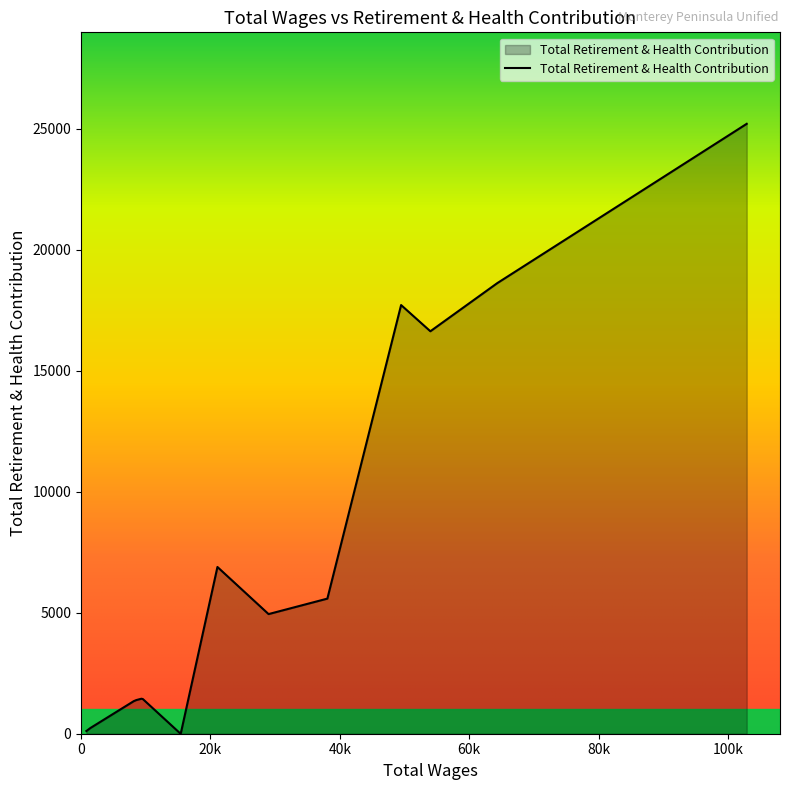

What is the difference between the maximum and minimum values?

25199